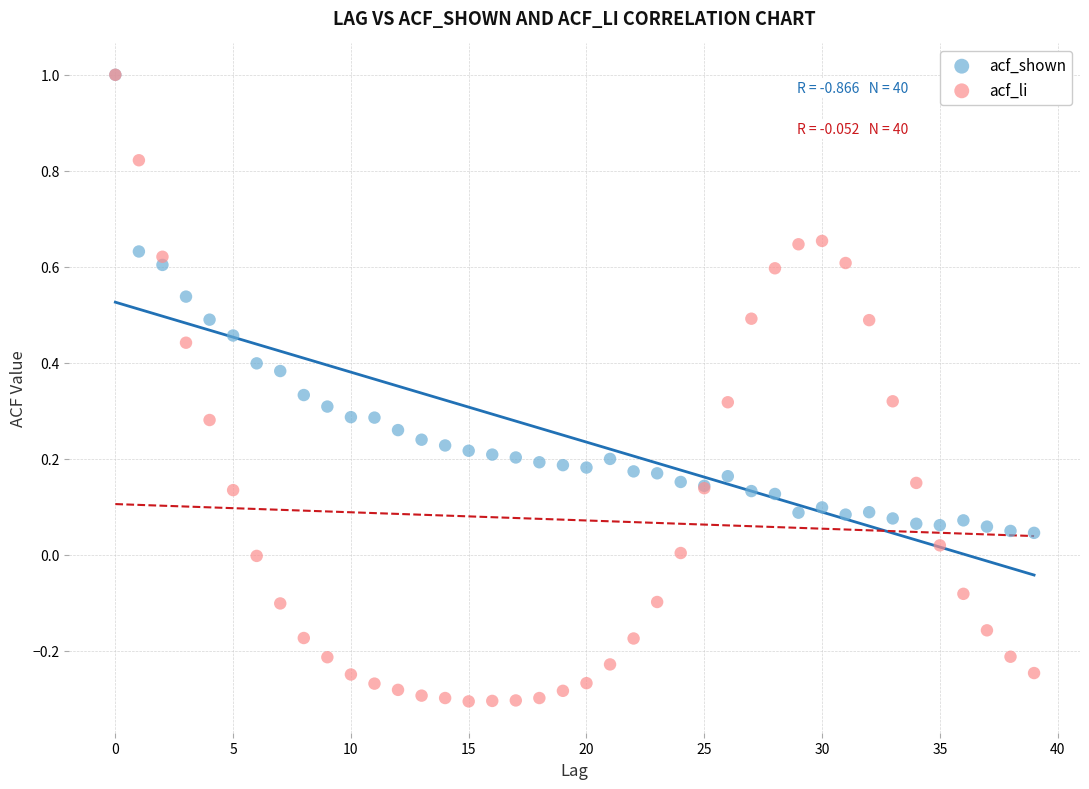

What are all the series names shown in the legend?

acf_shown, acf_li